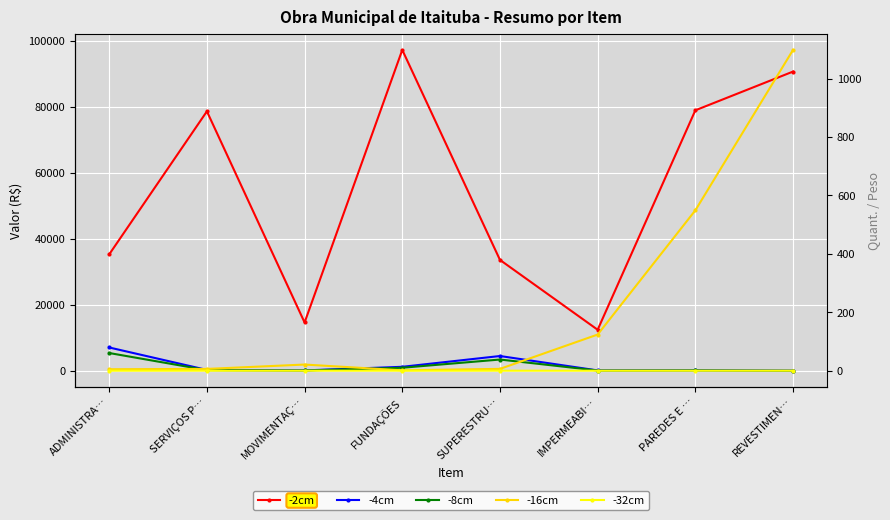

What value does the -4cm series have at SUPERESTRU…?

4472.9